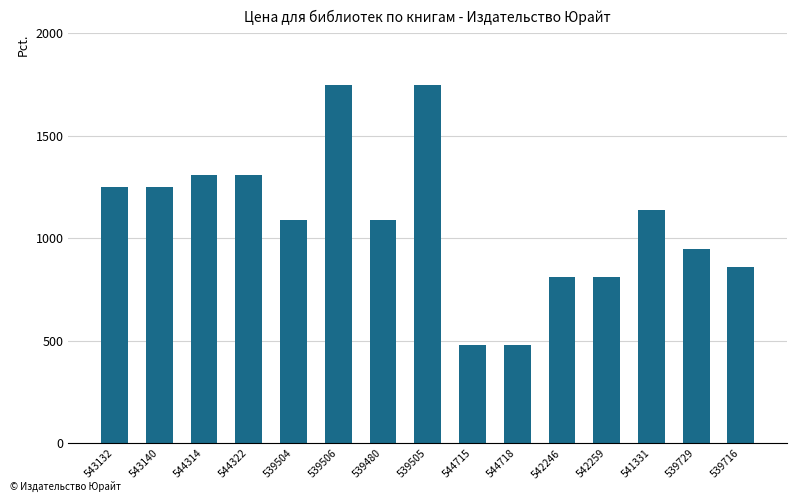

What is the maximum value shown in the chart?

1749